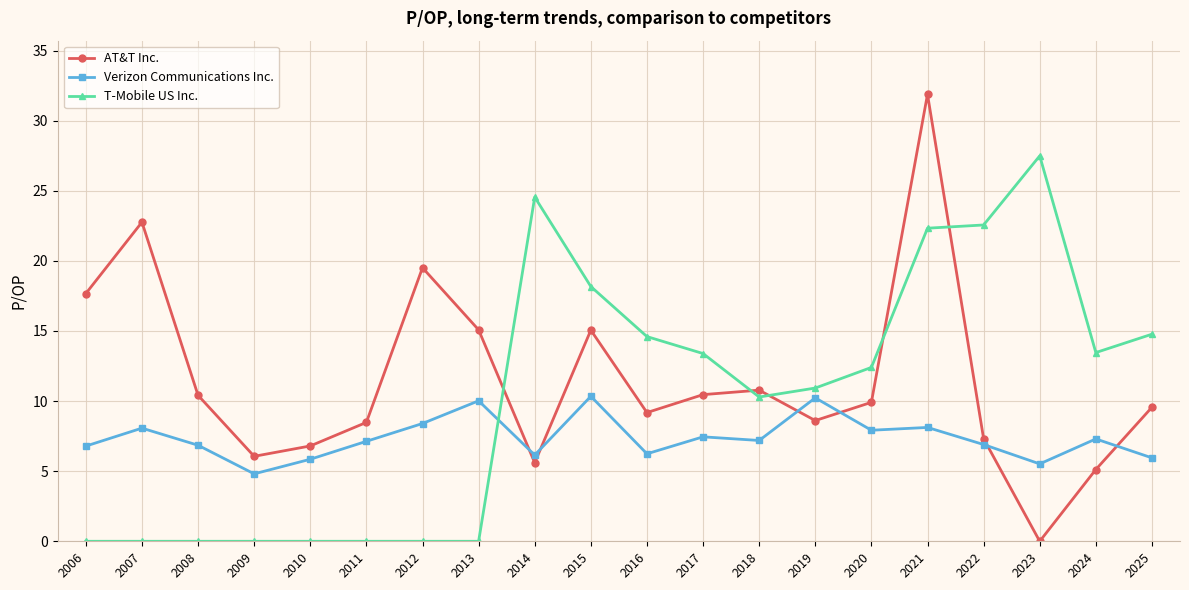

At which category does the chart reach its peak across all series?

2021